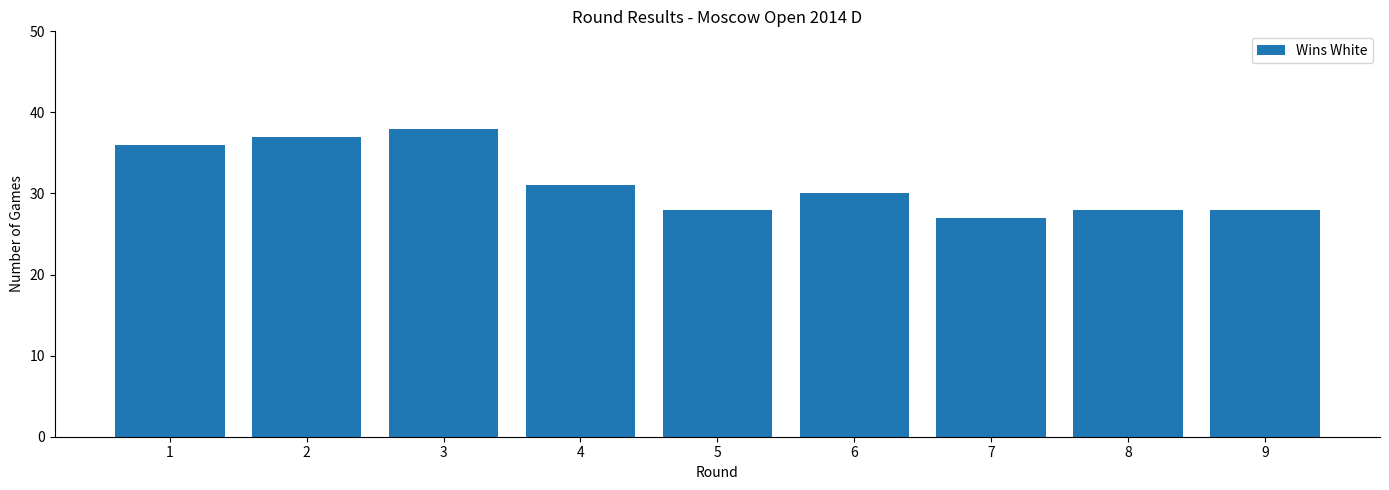

What is the difference between the maximum and minimum values?

11